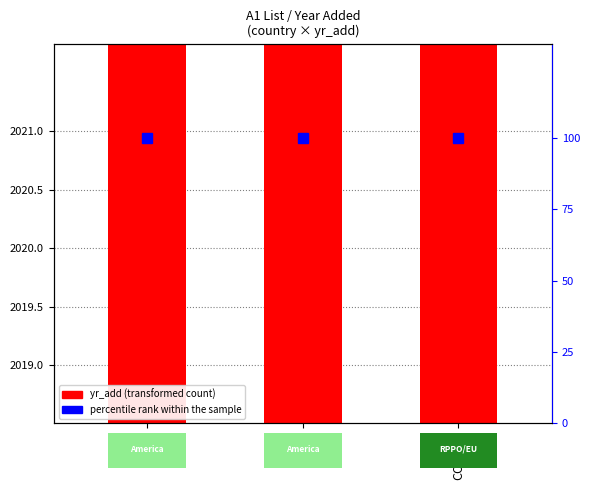

True or false: the data shows 435 at Chile.

False